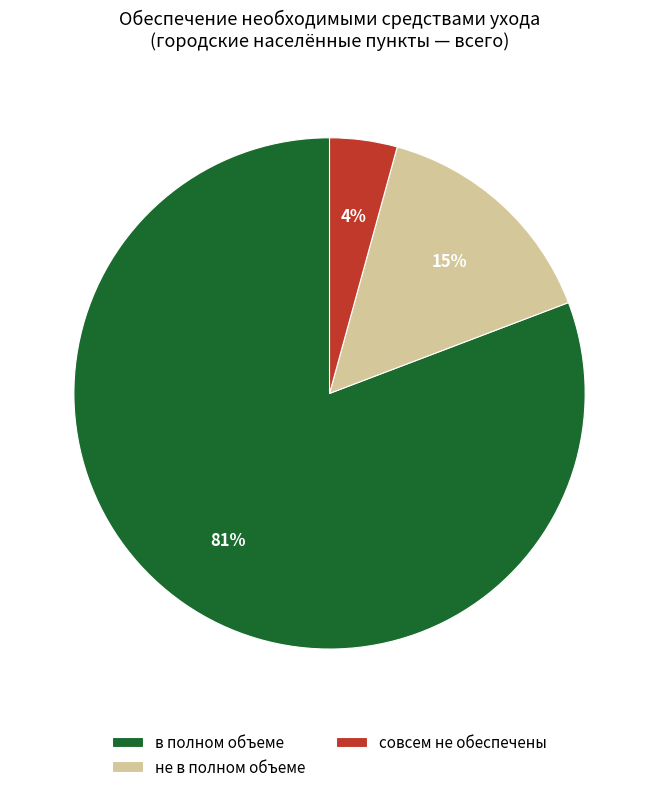

Between не в полном объеме and в полном объеме, which is larger?

в полном объеме